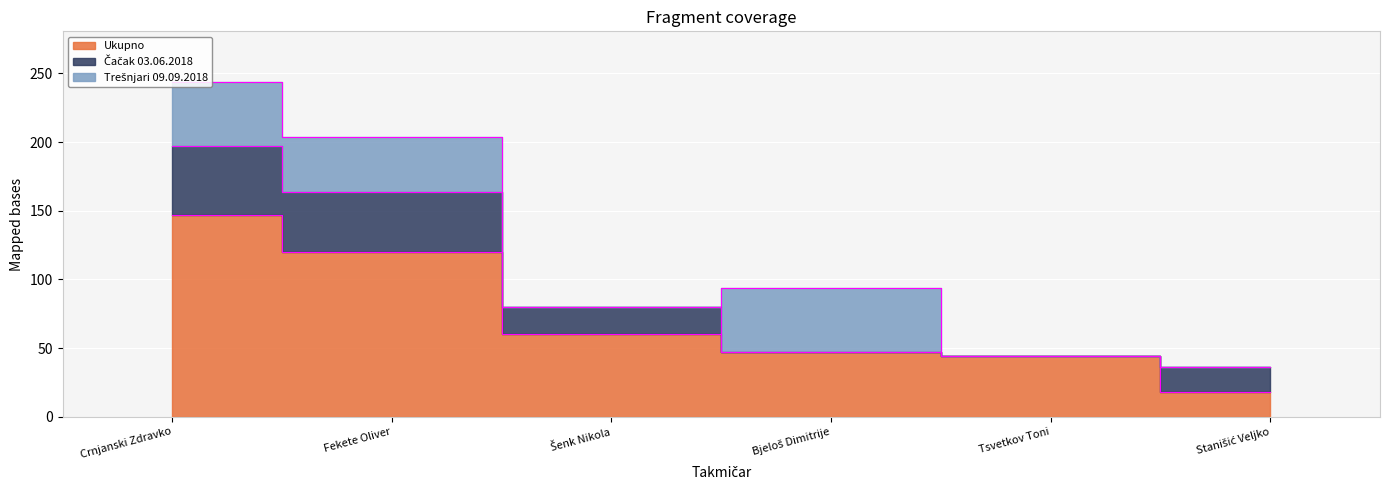

What is the difference between the highest and lowest values at Crnjanski Zdravko?

100